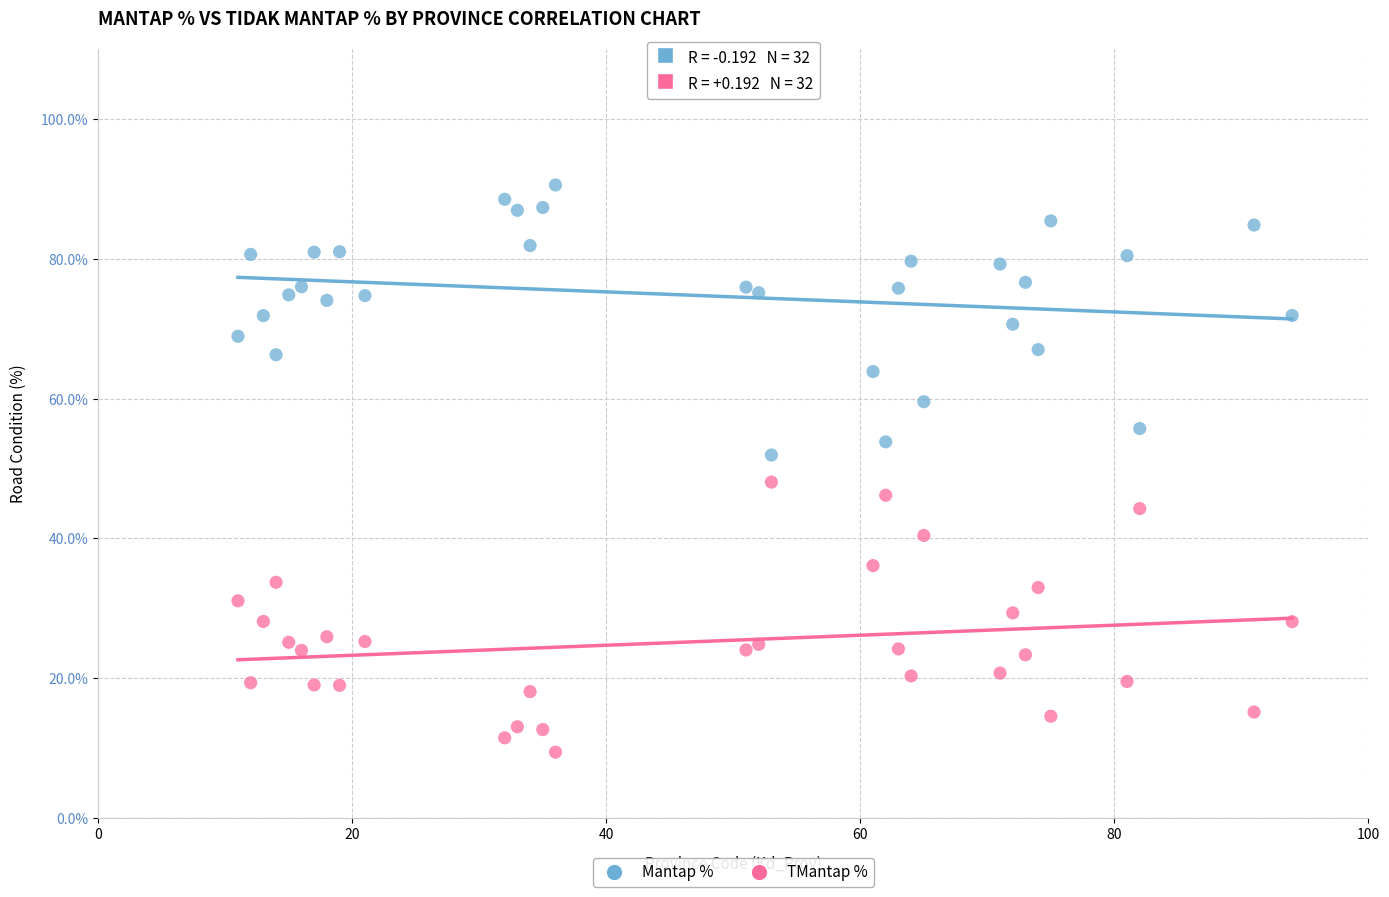

Which series reaches the minimum Y coordinate?

TMantap %